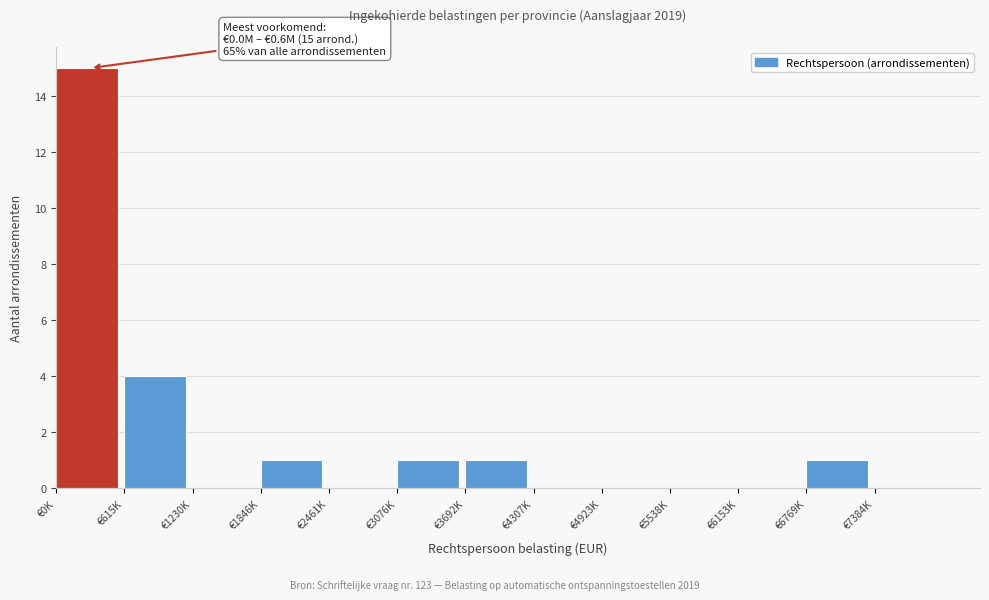

Reading left to right, list all the values displayed in this chart.

€0K=15	€615K=4	€1230K=0	€1846K=1	€2461K=0	€3076K=1	€3692K=1	€4307K=0	€4923K=0	€5538K=0	€6153K=0	€6769K=1	€7384K=0